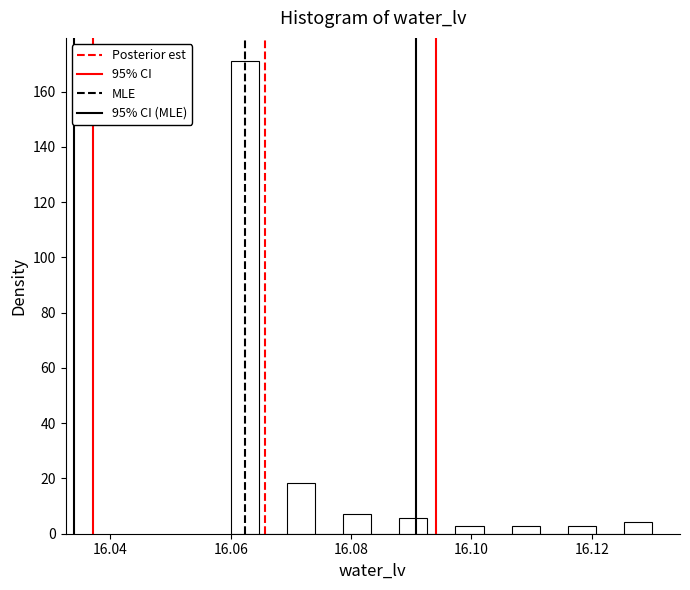

Read against the x-axis, roughly where is the centre of the tallest bar?

16.062